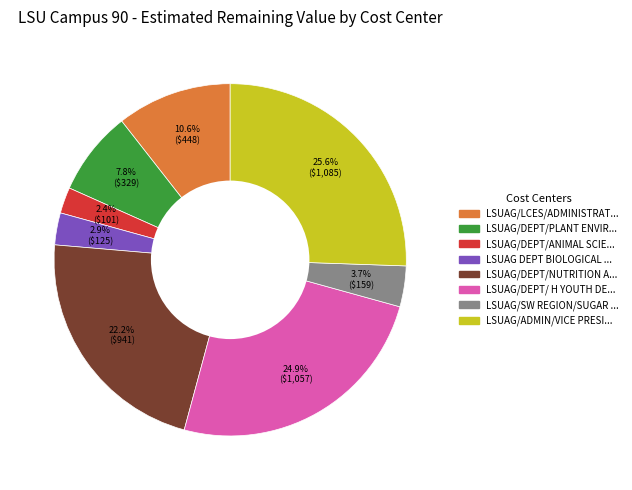

Is there any slice that represents more than half of the pie?

No